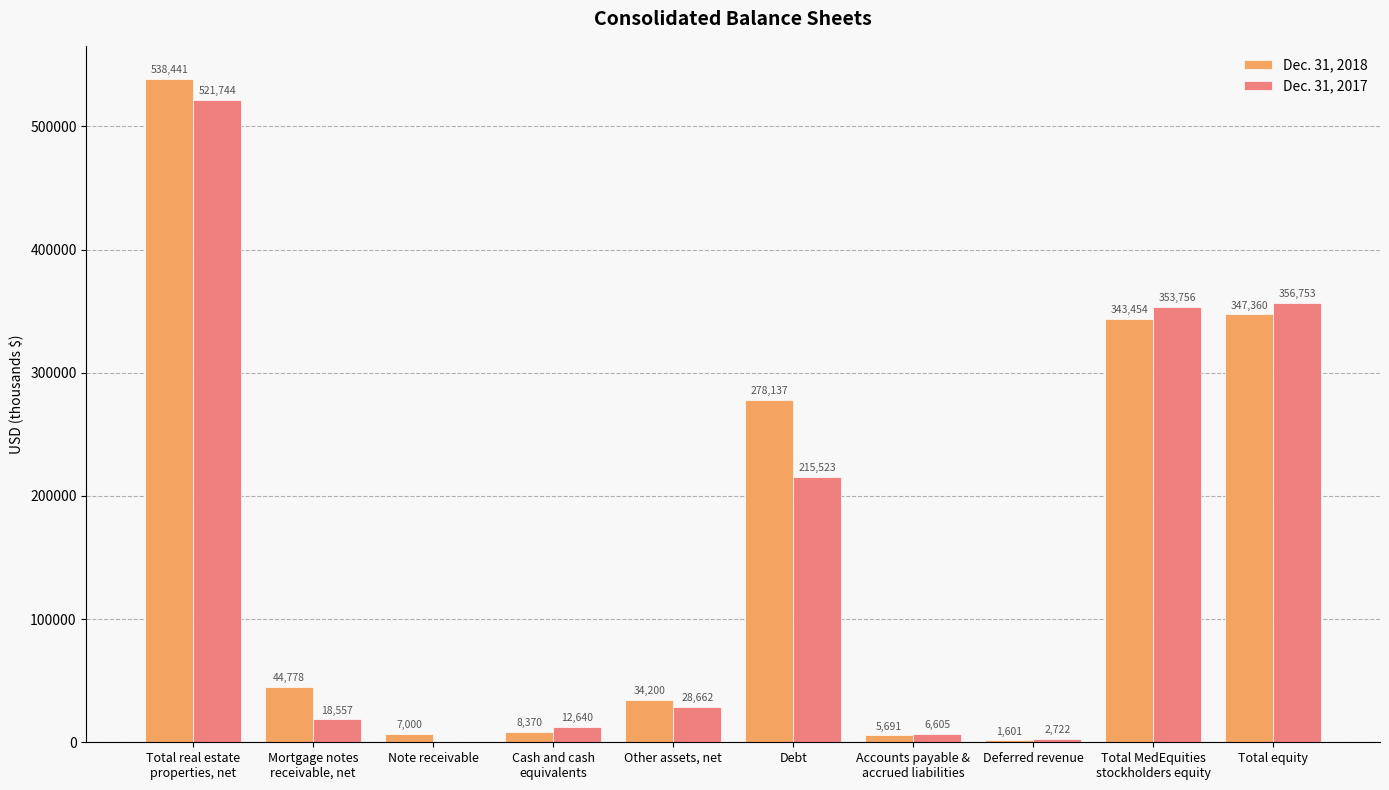

Reading left to right, transcribe all the data shown in this chart.

Dec. 31, 2018: Total real estate
properties, net=538441	Mortgage notes
receivable, net=44778	Note receivable=7000	Cash and cash
equivalents=8370	Other assets, net=34200	Debt=278137	Accounts payable &
accrued liabilities=5691	Deferred revenue=1601	Total MedEquities
stockholders equity=343454	Total equity=347360
Dec. 31, 2017: Total real estate
properties, net=521744	Mortgage notes
receivable, net=18557	Note receivable=0	Cash and cash
equivalents=12640	Other assets, net=28662	Debt=215523	Accounts payable &
accrued liabilities=6605	Deferred revenue=2722	Total MedEquities
stockholders equity=353756	Total equity=356753